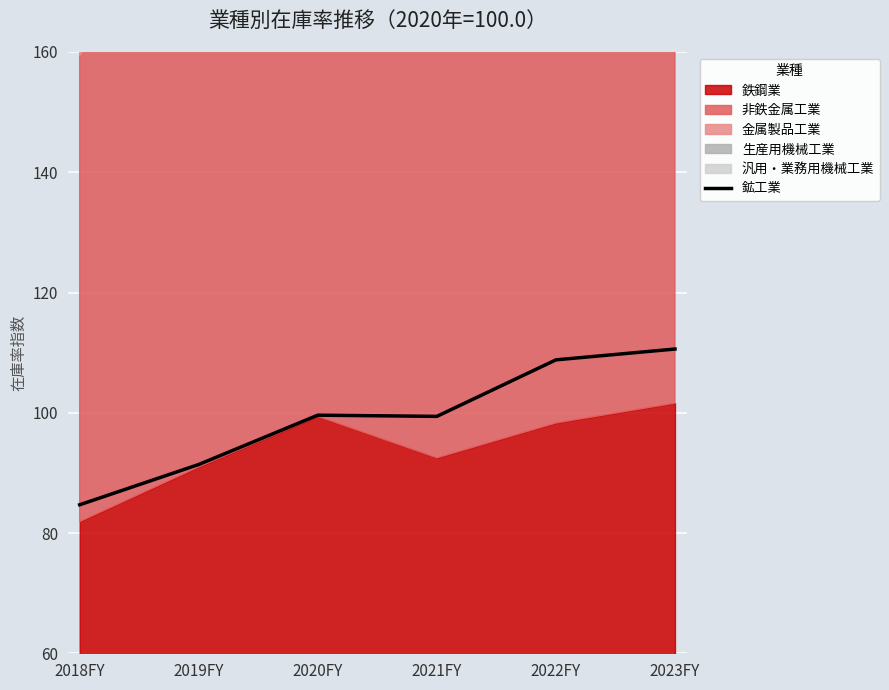

Between 2022FY and 2020FY, which is larger?

2022FY